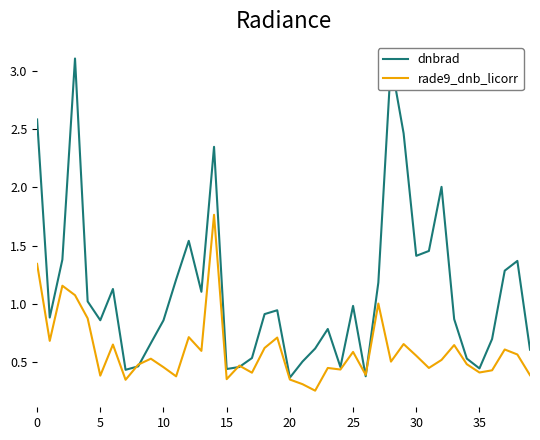

Which series has the largest total across all categories?

dnbrad